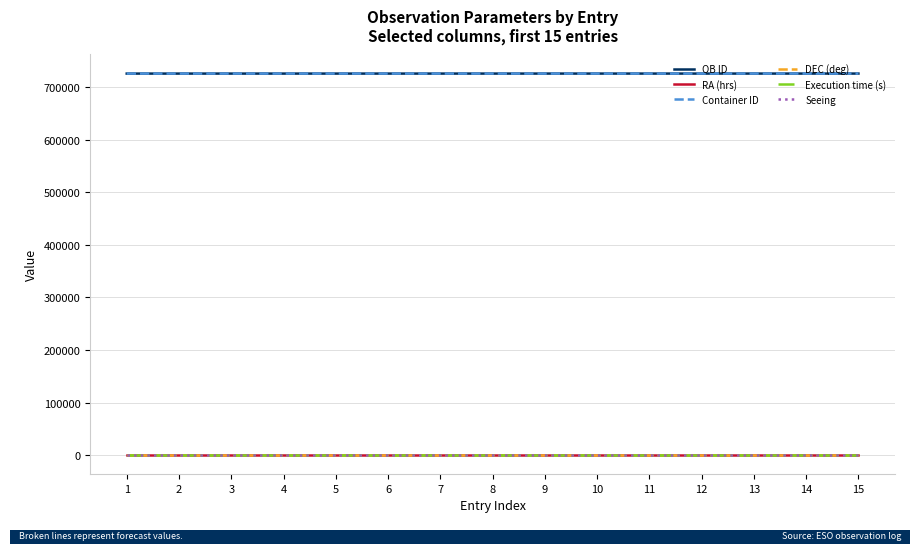

Is the value of RA (hrs) at 13 greater than the value of Container ID at 15?

No